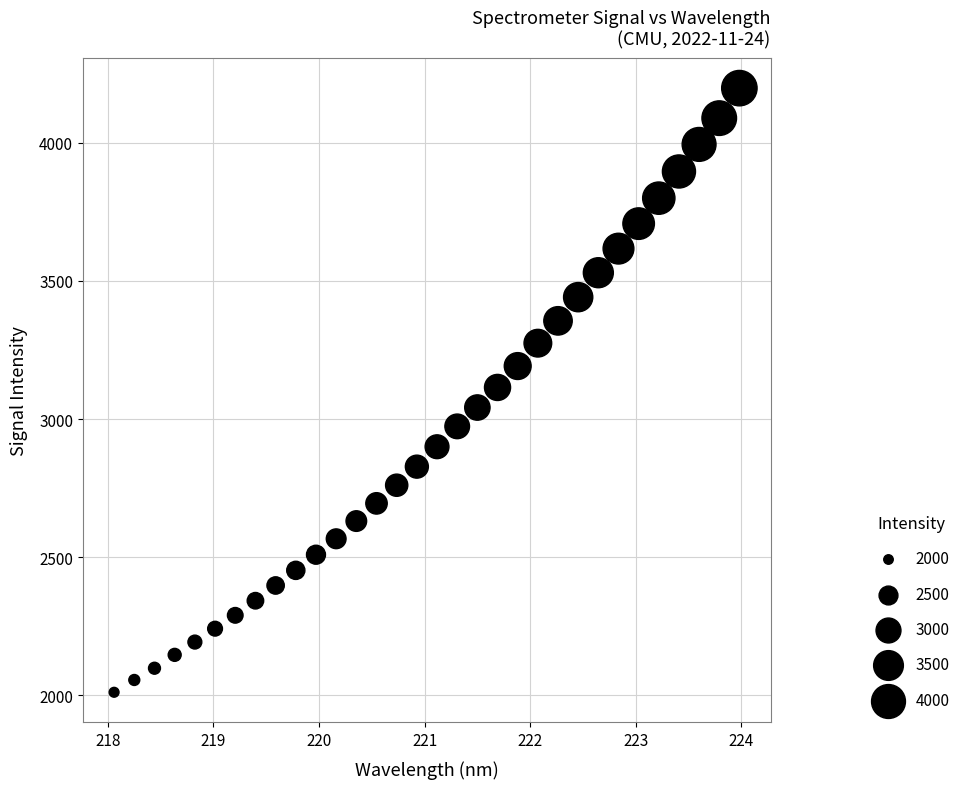

What is the range of Y values (max minus min)?

2186.0